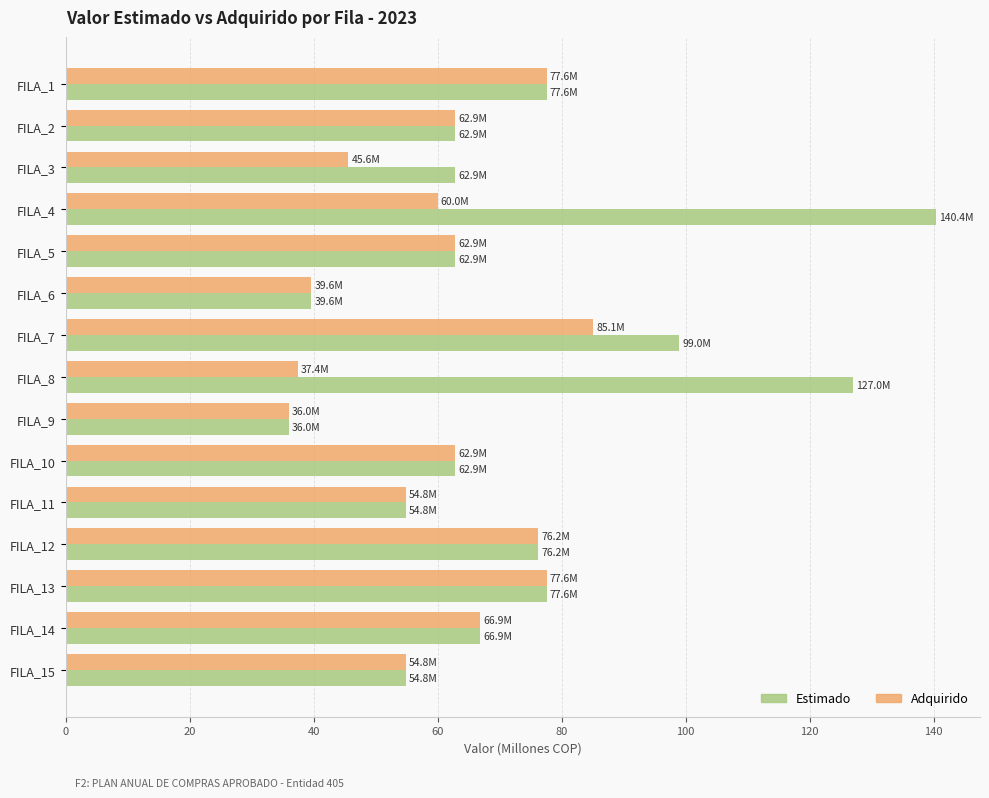

How many data points in Adquirido are above 62?

8